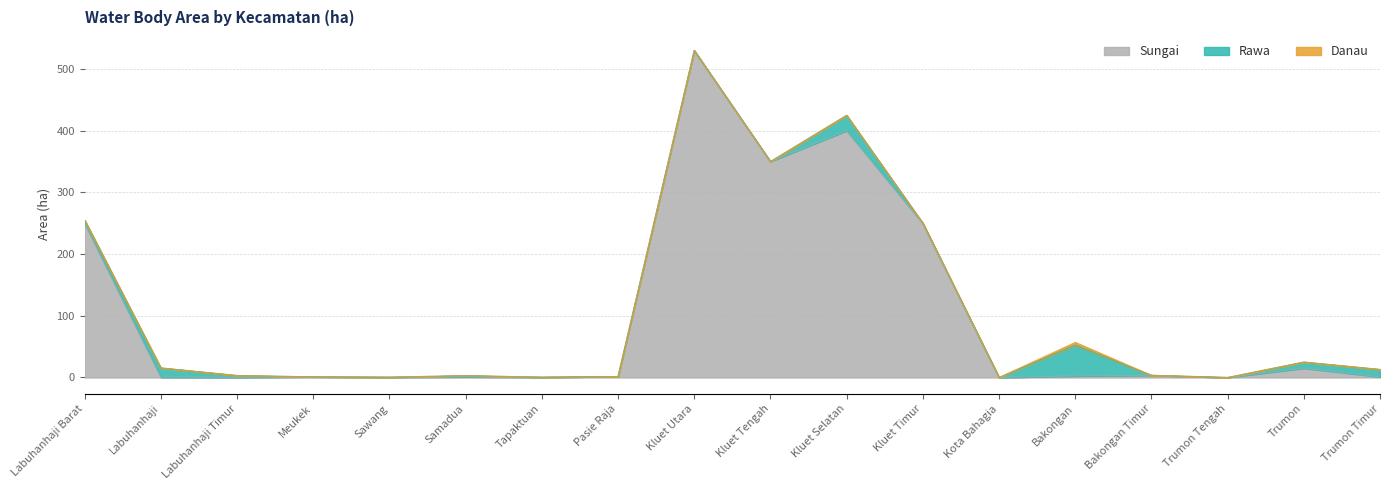

Where is Danau nearest to the value 2?

Labuhanhaji Barat